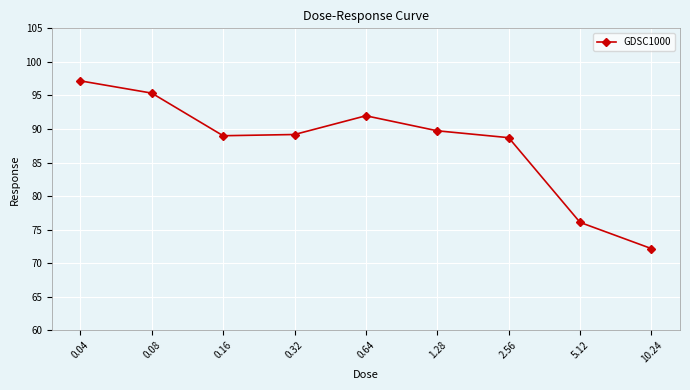

True or false: the data has more than 2 interior local peaks.

False